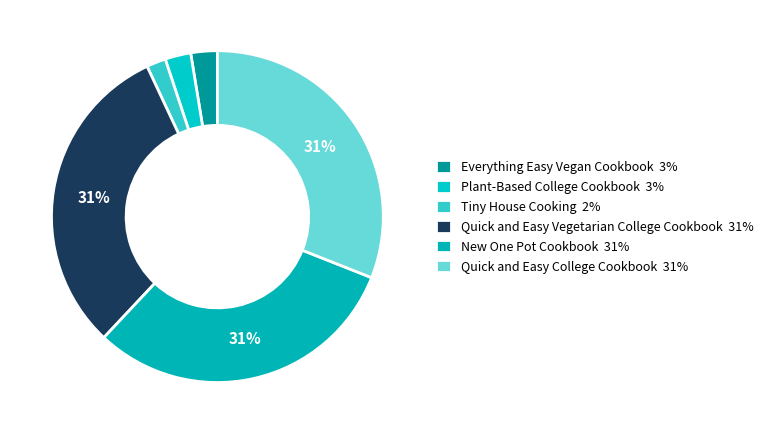

How many segments does this pie chart have?

6